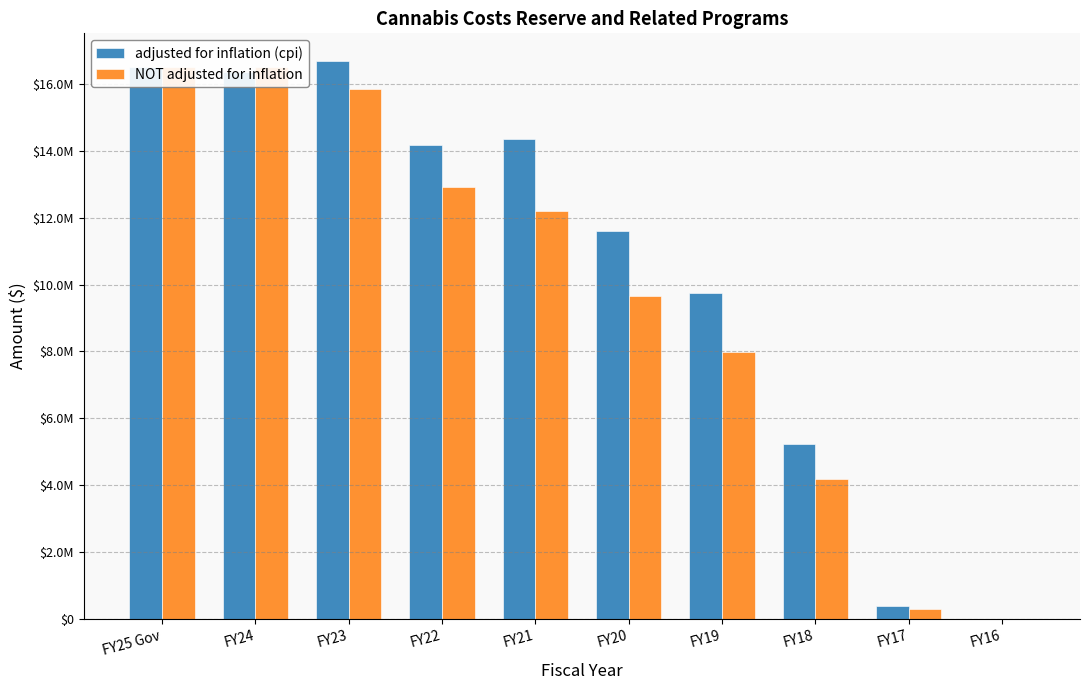

What is the label of the 8th bar from the left?

FY18